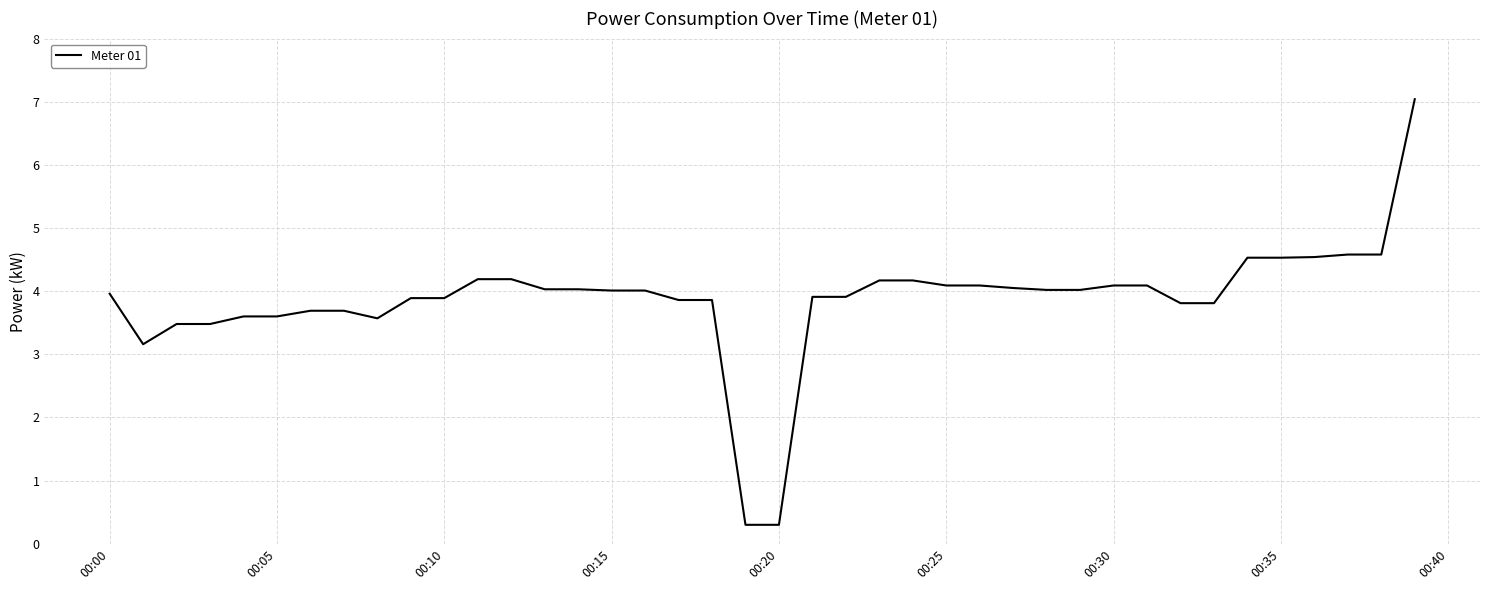

Does the chart display data point markers on the line(s)?

No